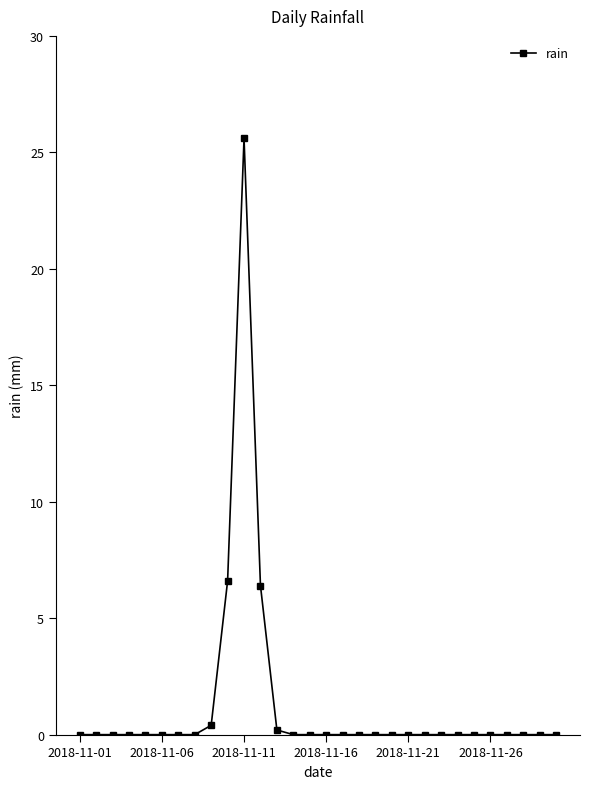

How many categories are shown in the chart?

30